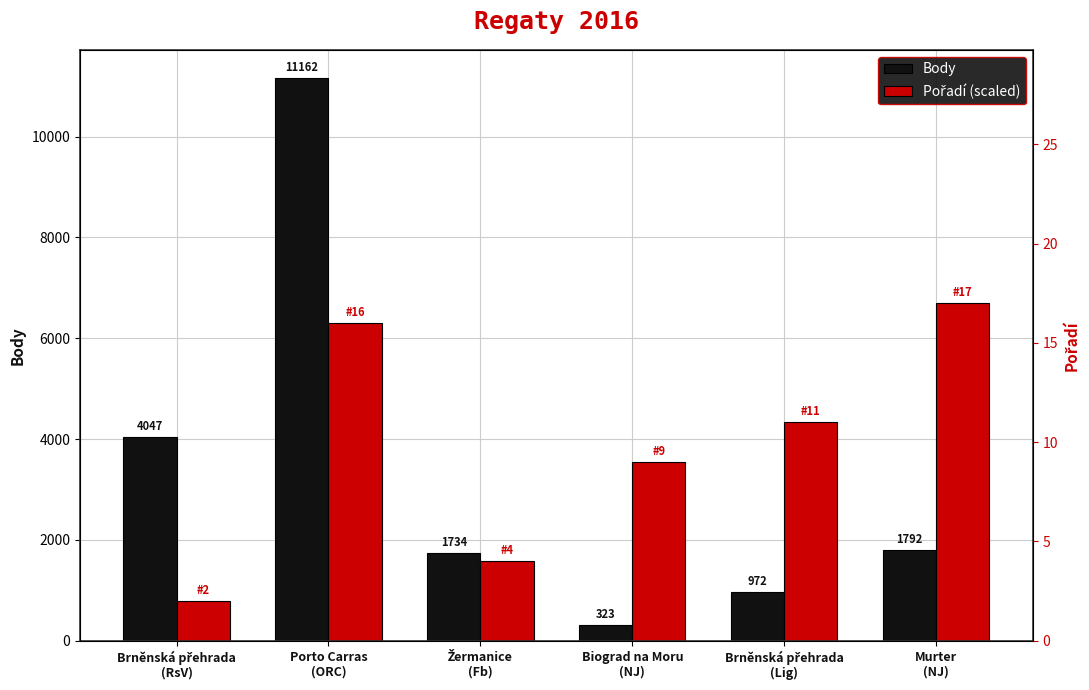

Which category has the highest value across all series?

Porto Carras
(ORC)